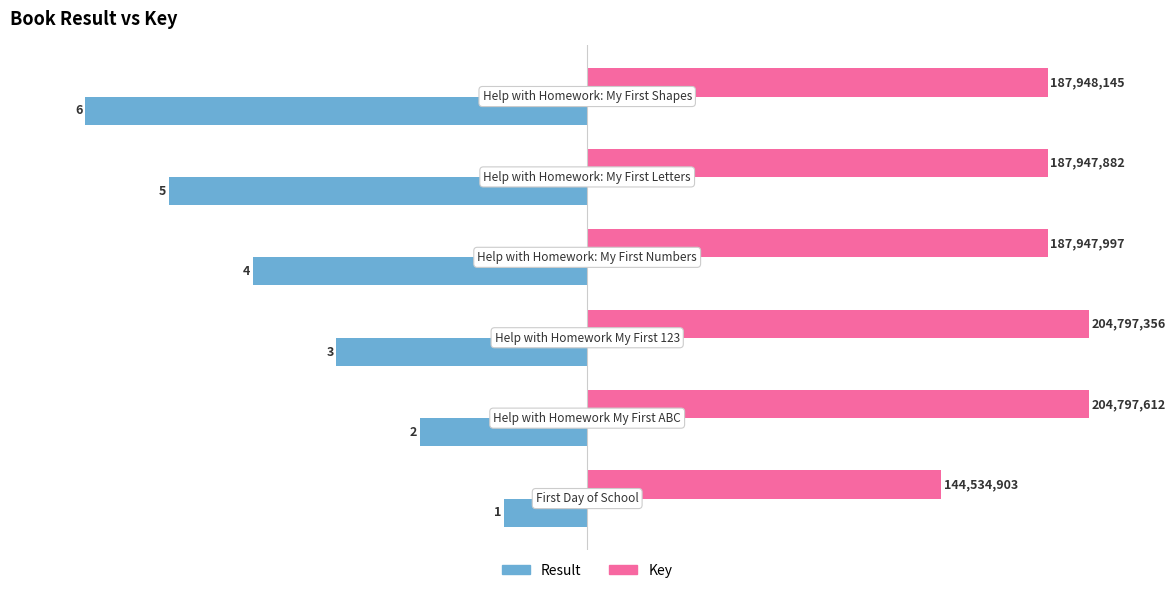

What are all the series names shown in the legend?

Result, Key